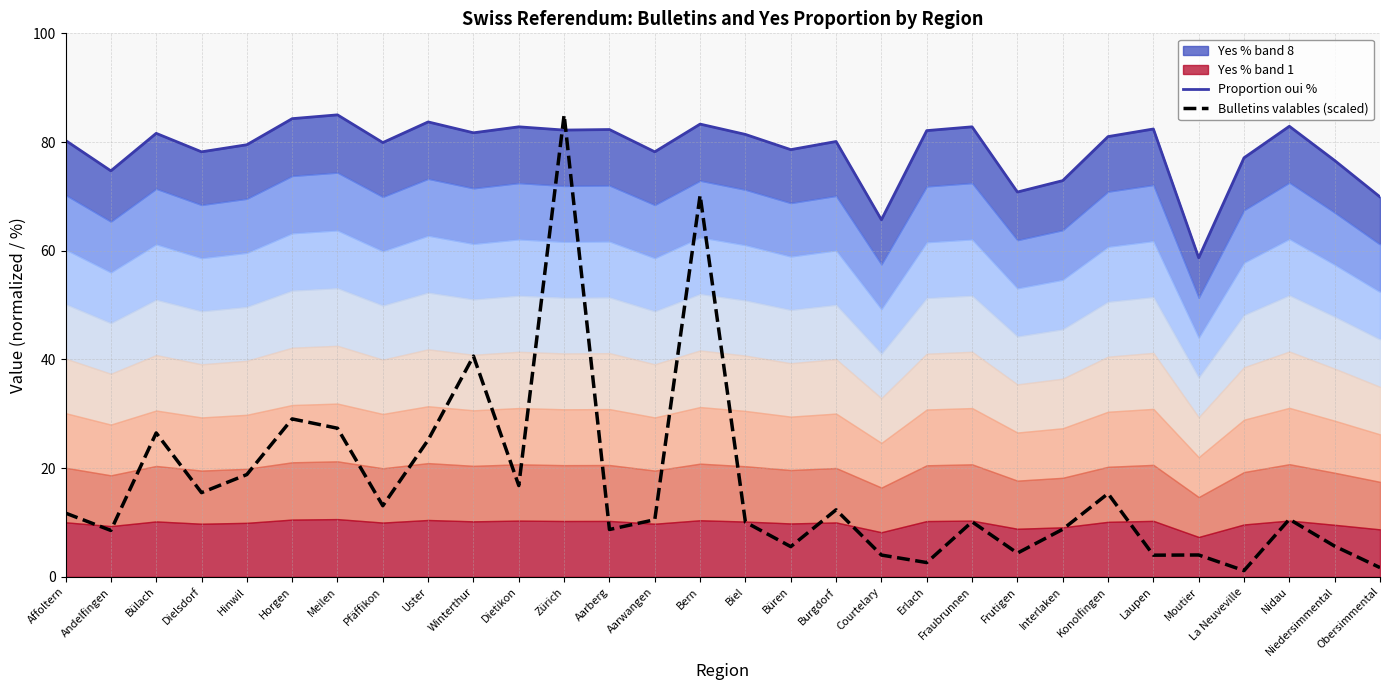

The Bulletins valables (scaled) series shows 9.6 at Büren. True or false?

False